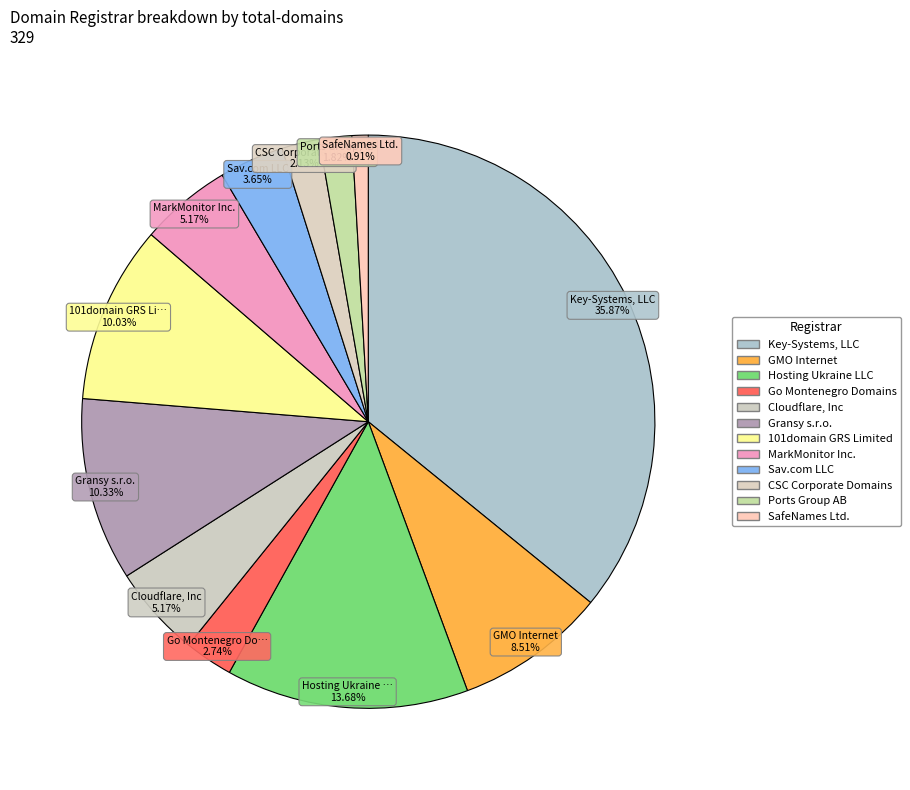

How many segments does this pie chart have?

12